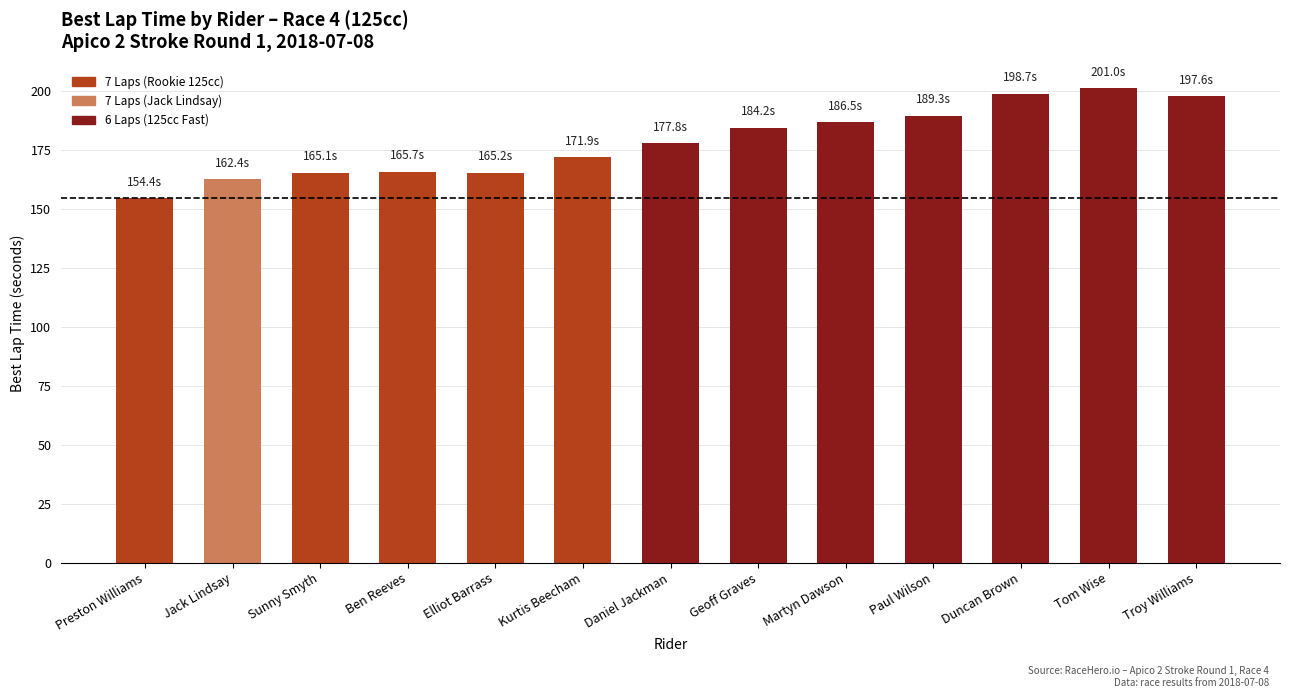

Count the number of categories in the chart.

13